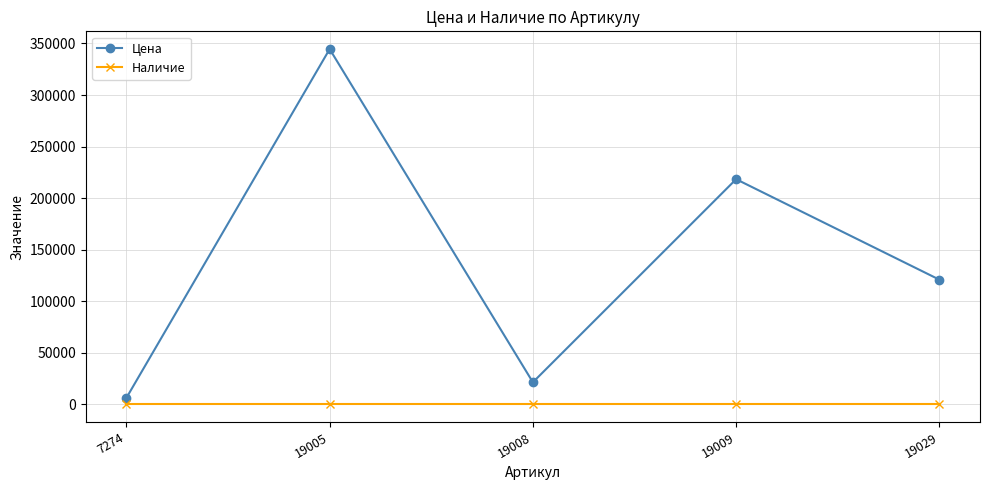

Rank the series by their maximum value, from lowest to highest.

Наличие, Цена